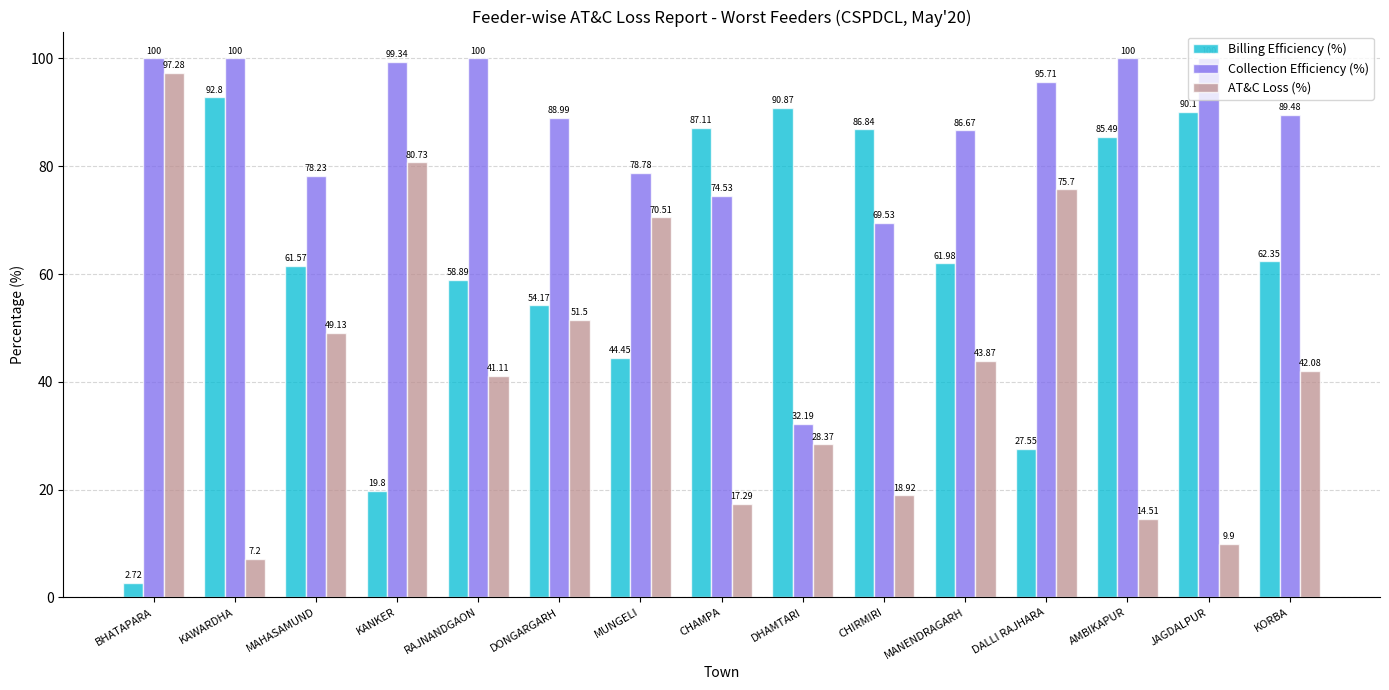

The value of Collection Efficiency (%) at AMBIKAPUR is 26.9. True or false?

False